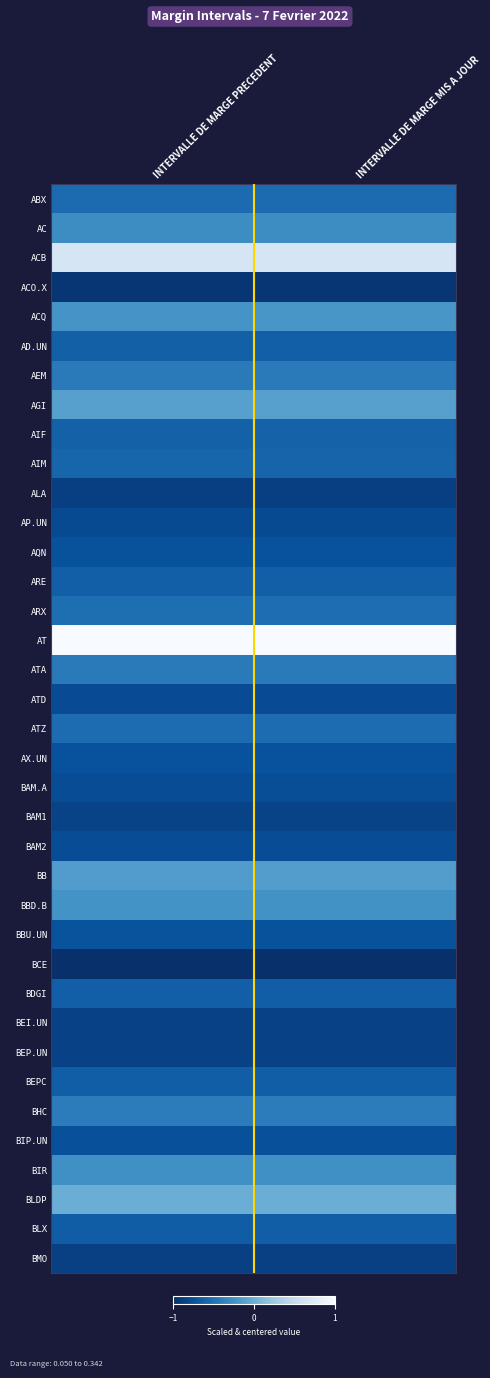

Reading left to right, list all the values displayed in this chart.

ABX: INTERVALLE DE MARGE PRECEDENT=-0.5	INTERVALLE DE MARGE MIS A JOUR=-0.5
AC: INTERVALLE DE MARGE PRECEDENT=-0.3	INTERVALLE DE MARGE MIS A JOUR=-0.3
ACB: INTERVALLE DE MARGE PRECEDENT=0.7	INTERVALLE DE MARGE MIS A JOUR=0.7
ACO.X: INTERVALLE DE MARGE PRECEDENT=-0.9	INTERVALLE DE MARGE MIS A JOUR=-0.9
ACQ: INTERVALLE DE MARGE PRECEDENT=-0.2	INTERVALLE DE MARGE MIS A JOUR=-0.2
AD.UN: INTERVALLE DE MARGE PRECEDENT=-0.6	INTERVALLE DE MARGE MIS A JOUR=-0.6
AEM: INTERVALLE DE MARGE PRECEDENT=-0.4	INTERVALLE DE MARGE MIS A JOUR=-0.4
AGI: INTERVALLE DE MARGE PRECEDENT=-0.1	INTERVALLE DE MARGE MIS A JOUR=-0.1
AIF: INTERVALLE DE MARGE PRECEDENT=-0.6	INTERVALLE DE MARGE MIS A JOUR=-0.6
AIM: INTERVALLE DE MARGE PRECEDENT=-0.6	INTERVALLE DE MARGE MIS A JOUR=-0.6
ALA: INTERVALLE DE MARGE PRECEDENT=-0.9	INTERVALLE DE MARGE MIS A JOUR=-0.9
AP.UN: INTERVALLE DE MARGE PRECEDENT=-0.8	INTERVALLE DE MARGE MIS A JOUR=-0.8
AQN: INTERVALLE DE MARGE PRECEDENT=-0.7	INTERVALLE DE MARGE MIS A JOUR=-0.7
ARE: INTERVALLE DE MARGE PRECEDENT=-0.6	INTERVALLE DE MARGE MIS A JOUR=-0.6
ARX: INTERVALLE DE MARGE PRECEDENT=-0.5	INTERVALLE DE MARGE MIS A JOUR=-0.5
AT: INTERVALLE DE MARGE PRECEDENT=1.0	INTERVALLE DE MARGE MIS A JOUR=1.0
ATA: INTERVALLE DE MARGE PRECEDENT=-0.4	INTERVALLE DE MARGE MIS A JOUR=-0.4
ATD: INTERVALLE DE MARGE PRECEDENT=-0.8	INTERVALLE DE MARGE MIS A JOUR=-0.8
ATZ: INTERVALLE DE MARGE PRECEDENT=-0.5	INTERVALLE DE MARGE MIS A JOUR=-0.5
AX.UN: INTERVALLE DE MARGE PRECEDENT=-0.7	INTERVALLE DE MARGE MIS A JOUR=-0.7
BAM.A: INTERVALLE DE MARGE PRECEDENT=-0.8	INTERVALLE DE MARGE MIS A JOUR=-0.8
BAM1: INTERVALLE DE MARGE PRECEDENT=-0.9	INTERVALLE DE MARGE MIS A JOUR=-0.9
BAM2: INTERVALLE DE MARGE PRECEDENT=-0.8	INTERVALLE DE MARGE MIS A JOUR=-0.8
BB: INTERVALLE DE MARGE PRECEDENT=-0.1	INTERVALLE DE MARGE MIS A JOUR=-0.1
BBD.B: INTERVALLE DE MARGE PRECEDENT=-0.2	INTERVALLE DE MARGE MIS A JOUR=-0.2
BBU.UN: INTERVALLE DE MARGE PRECEDENT=-0.7	INTERVALLE DE MARGE MIS A JOUR=-0.7
BCE: INTERVALLE DE MARGE PRECEDENT=-1.0	INTERVALLE DE MARGE MIS A JOUR=-1.0
BDGI: INTERVALLE DE MARGE PRECEDENT=-0.6	INTERVALLE DE MARGE MIS A JOUR=-0.6
BEI.UN: INTERVALLE DE MARGE PRECEDENT=-0.9	INTERVALLE DE MARGE MIS A JOUR=-0.9
BEP.UN: INTERVALLE DE MARGE PRECEDENT=-0.9	INTERVALLE DE MARGE MIS A JOUR=-0.9
BEPC: INTERVALLE DE MARGE PRECEDENT=-0.6	INTERVALLE DE MARGE MIS A JOUR=-0.6
BHC: INTERVALLE DE MARGE PRECEDENT=-0.4	INTERVALLE DE MARGE MIS A JOUR=-0.4
BIP.UN: INTERVALLE DE MARGE PRECEDENT=-0.8	INTERVALLE DE MARGE MIS A JOUR=-0.8
BIR: INTERVALLE DE MARGE PRECEDENT=-0.3	INTERVALLE DE MARGE MIS A JOUR=-0.3
BLDP: INTERVALLE DE MARGE PRECEDENT=-0.0	INTERVALLE DE MARGE MIS A JOUR=-0.0
BLX: INTERVALLE DE MARGE PRECEDENT=-0.6	INTERVALLE DE MARGE MIS A JOUR=-0.6
BMO: INTERVALLE DE MARGE PRECEDENT=-0.9	INTERVALLE DE MARGE MIS A JOUR=-0.9